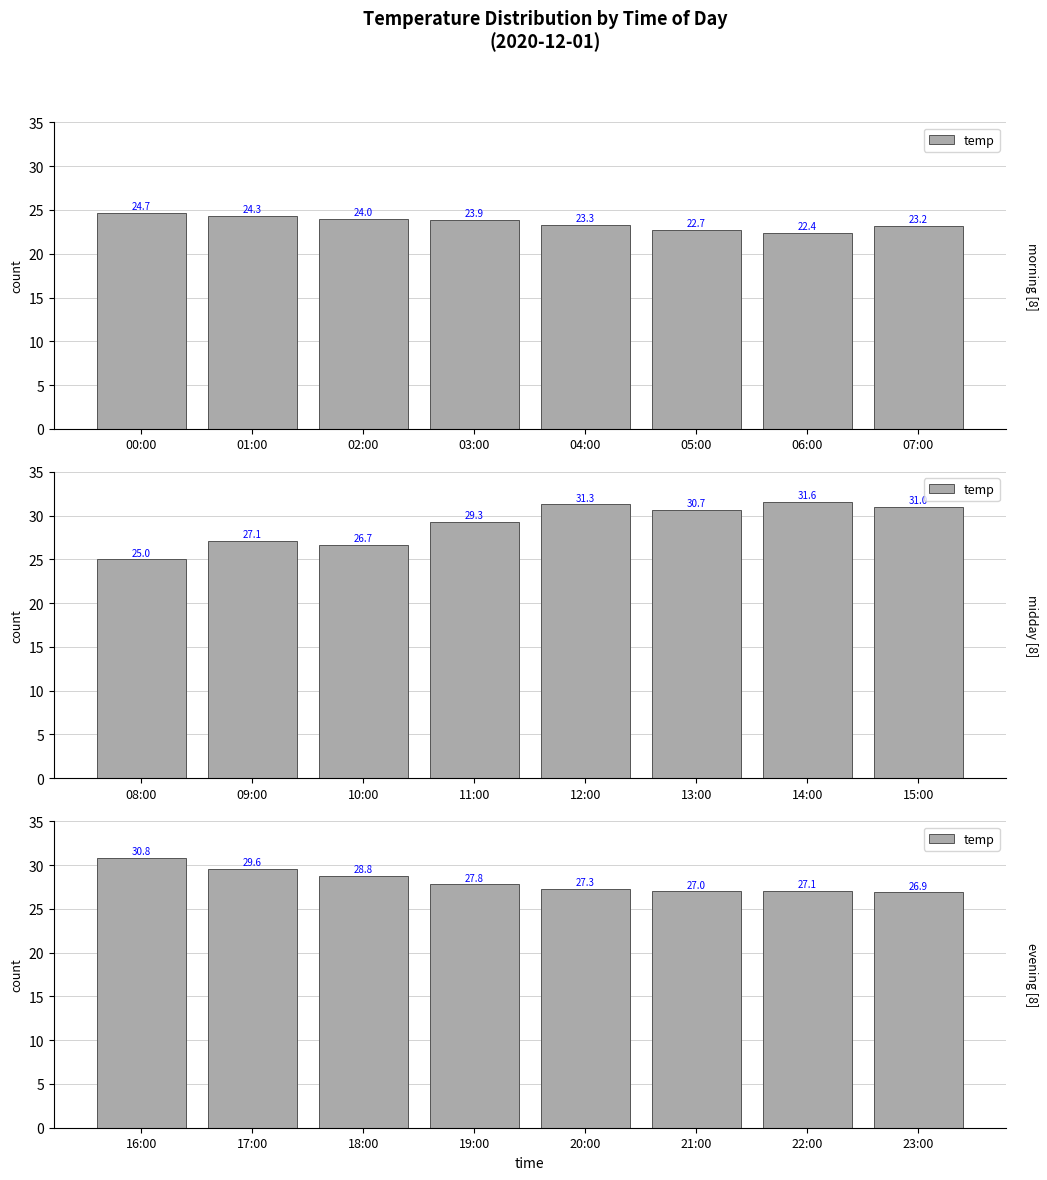

Are the bars horizontal?

No